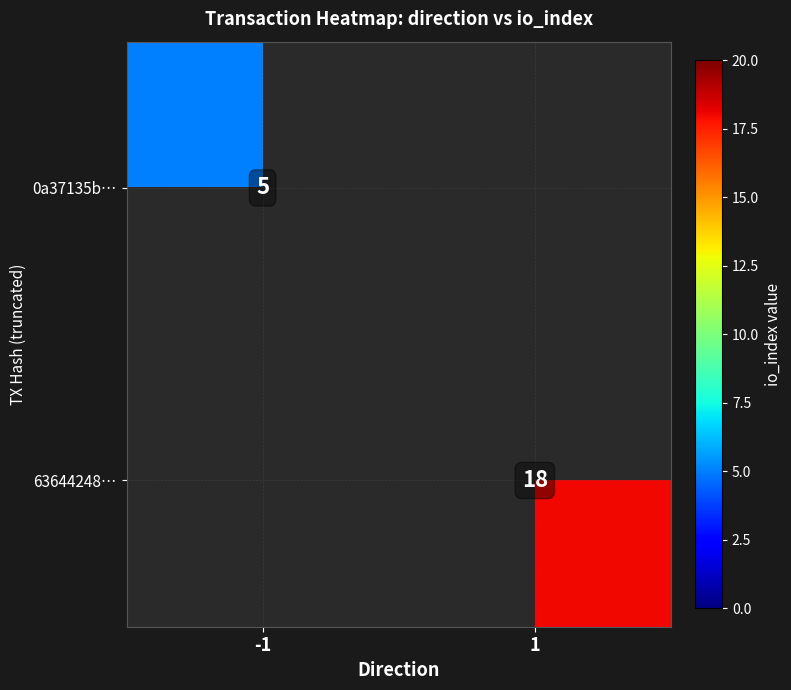

The value of 0a37135b… at -1 is 5. True or false?

True